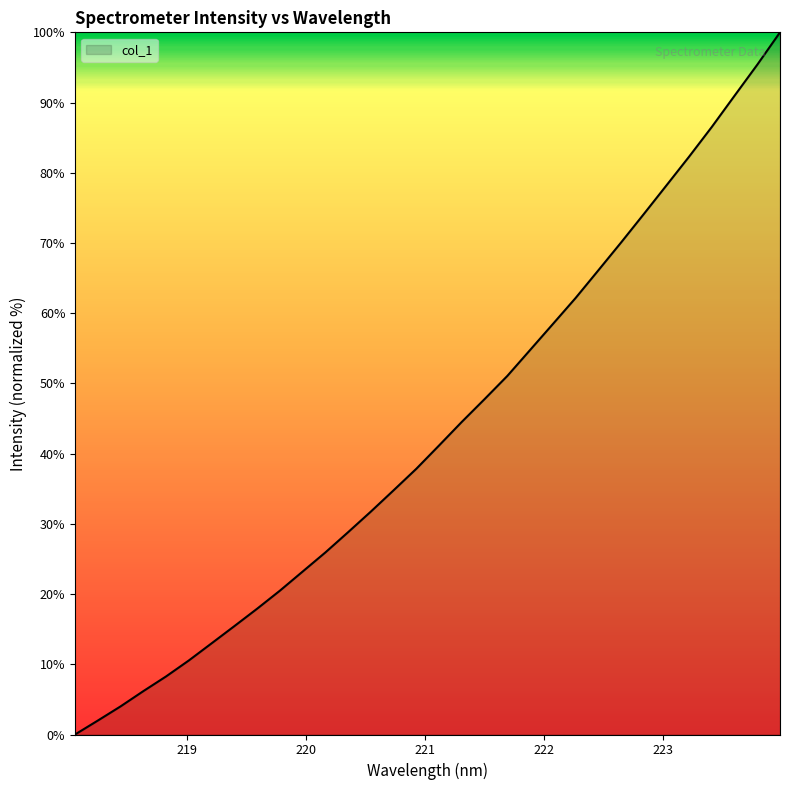

Which category has the highest value across all series?

223.9802